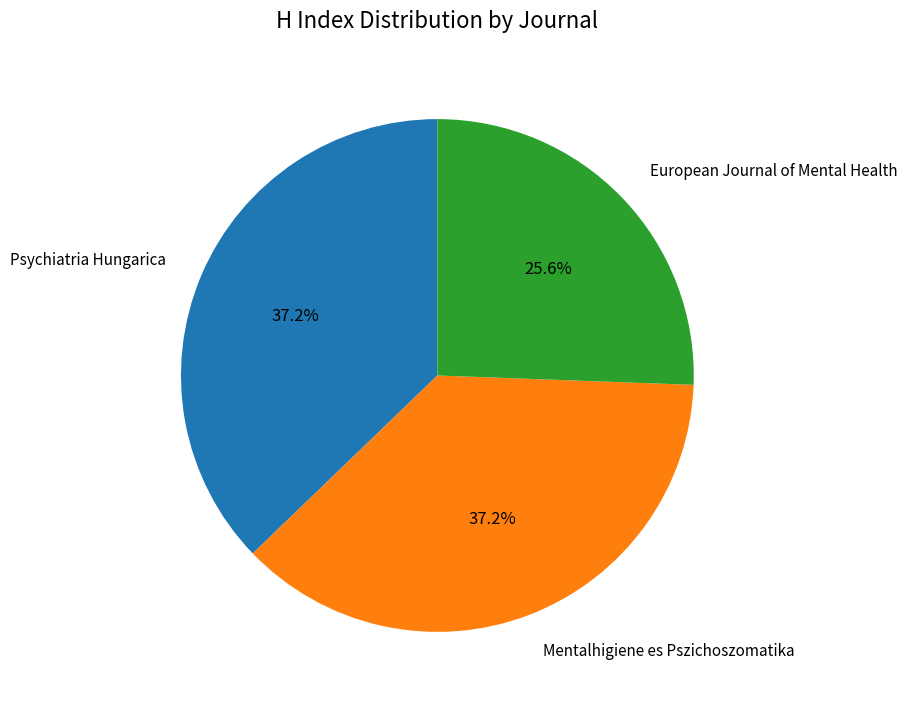

True or false: Psychiatria Hungarica accounts for 37% of the total.

True